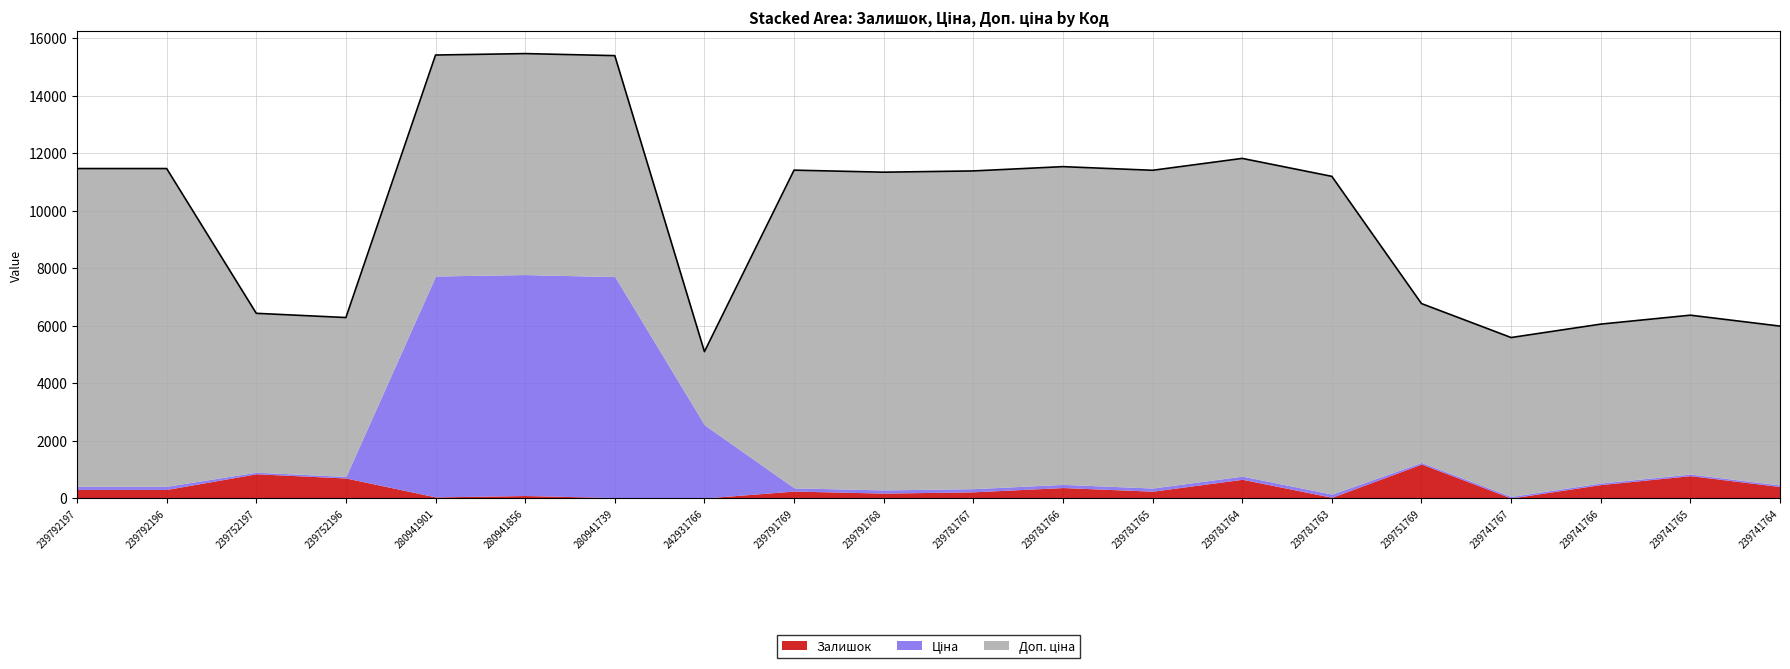

At which label does Ціна first exceed 110?

239792197